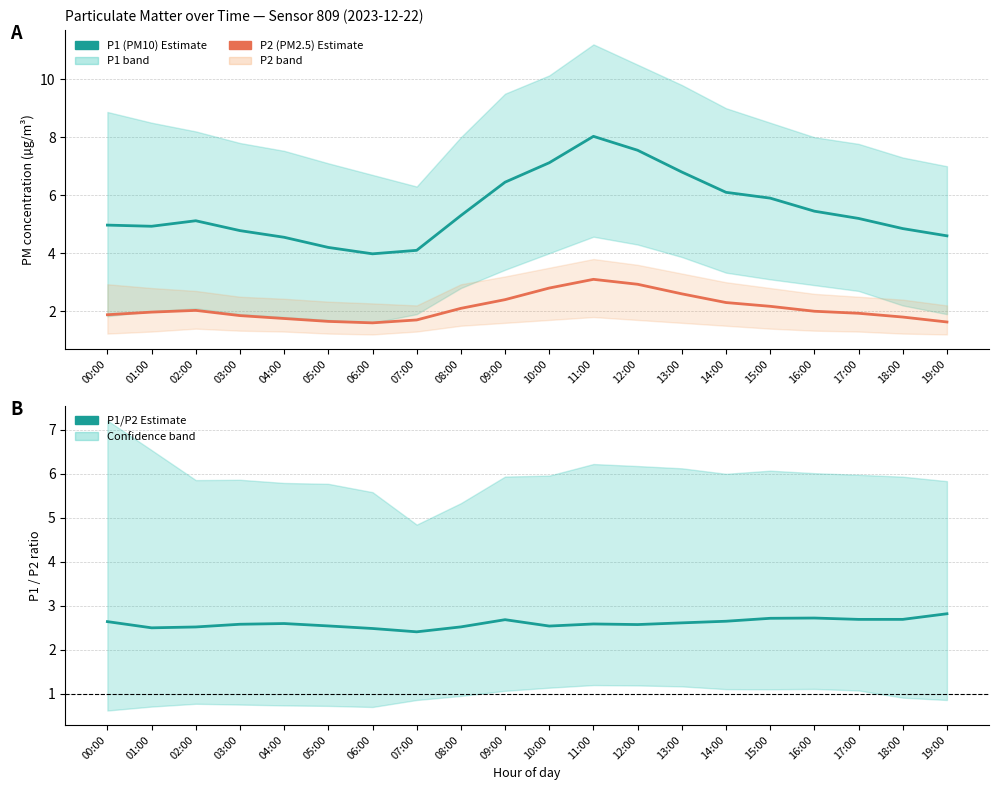

What is the label of the 14th point from the right?

06:00